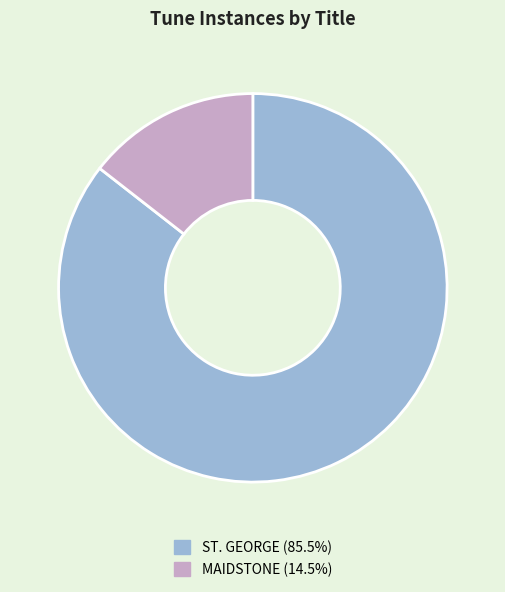

What is the largest slice in the pie chart?

ST. GEORGE